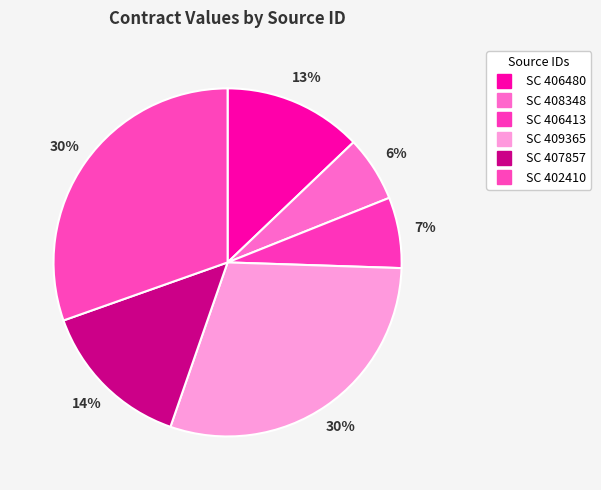

The SC 409365 slice represents 41% of the pie. True or false?

False